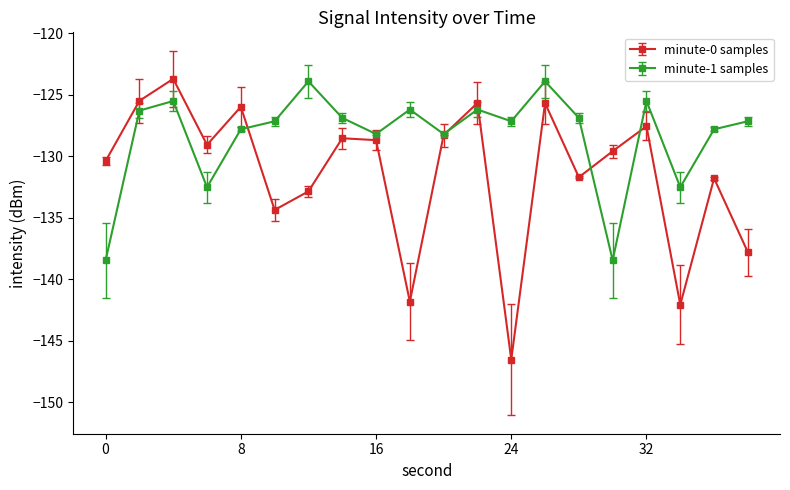

How many lines are shown in the chart?

2